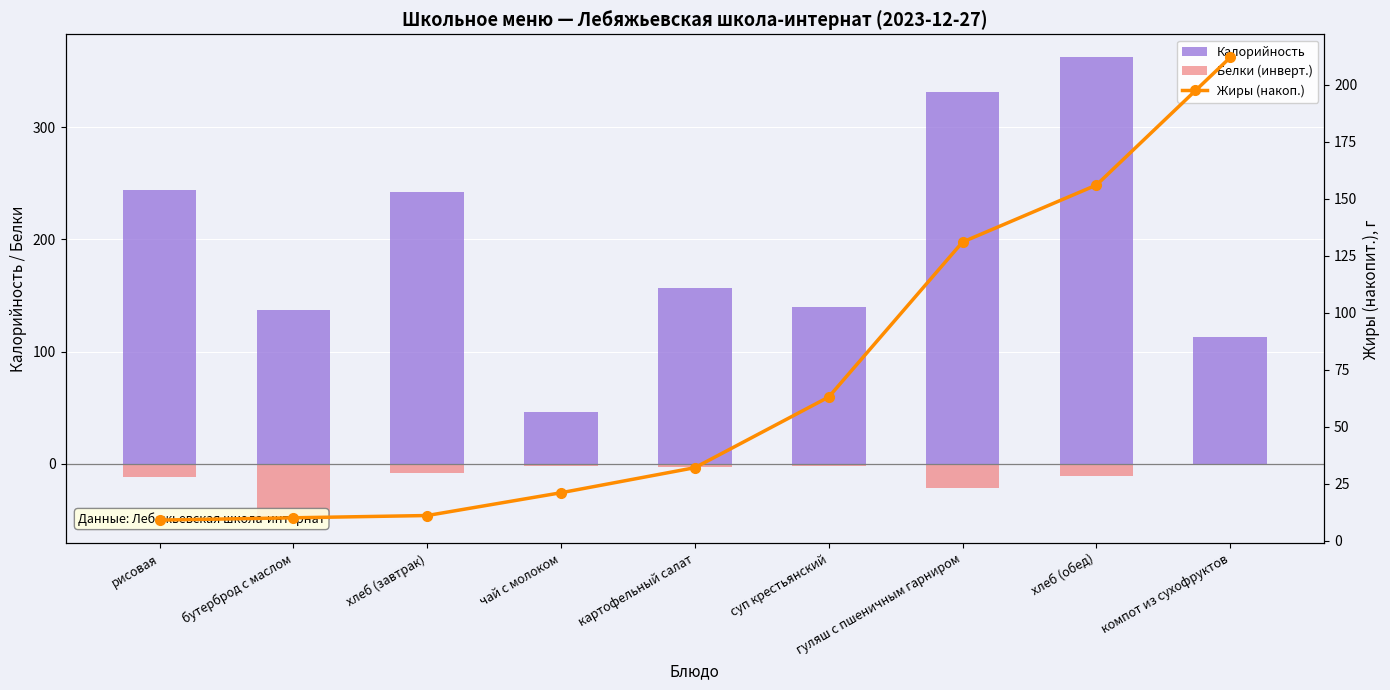

How many data points in Калорийность are above 157?

4